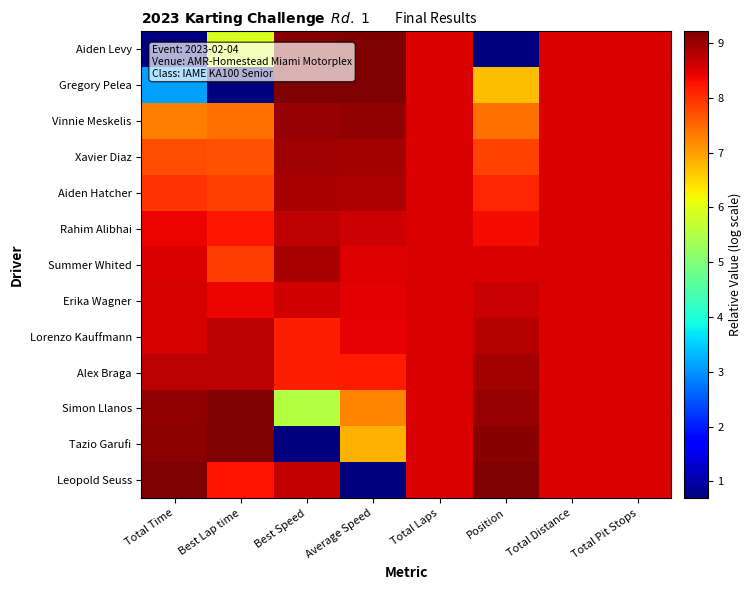

Reading right to left, extract all data points from this chart.

Aiden Levy: Total Pit Stops=8.5	Total Distance=8.5	Position=0.7	Total Laps=8.5	Average Speed=9.2	Best Speed=9.2	Best Lap time=5.9	Total Time=0.7
Gregory Pelea: Total Pit Stops=8.5	Total Distance=8.5	Position=6.7	Total Laps=8.5	Average Speed=9.2	Best Speed=9.2	Best Lap time=0.7	Total Time=3.1
Vinnie Meskelis: Total Pit Stops=8.5	Total Distance=8.5	Position=7.4	Total Laps=8.5	Average Speed=9.0	Best Speed=9.0	Best Lap time=7.4	Total Time=7.3
Xavier Diaz: Total Pit Stops=8.5	Total Distance=8.5	Position=7.8	Total Laps=8.5	Average Speed=8.9	Best Speed=9.0	Best Lap time=7.7	Total Time=7.7
Aiden Hatcher: Total Pit Stops=8.5	Total Distance=8.5	Position=8.1	Total Laps=8.5	Average Speed=8.9	Best Speed=8.9	Best Lap time=7.8	Total Time=8.0
Rahim Alibhai: Total Pit Stops=8.5	Total Distance=8.5	Position=8.3	Total Laps=8.5	Average Speed=8.6	Best Speed=8.7	Best Lap time=8.2	Total Time=8.4
Summer Whited: Total Pit Stops=8.5	Total Distance=8.5	Position=8.5	Total Laps=8.5	Average Speed=8.5	Best Speed=8.9	Best Lap time=7.9	Total Time=8.5
Erika Wagner: Total Pit Stops=8.5	Total Distance=8.5	Position=8.7	Total Laps=8.5	Average Speed=8.5	Best Speed=8.6	Best Lap time=8.4	Total Time=8.6
Lorenzo Kauffmann: Total Pit Stops=8.5	Total Distance=8.5	Position=8.8	Total Laps=8.5	Average Speed=8.4	Best Speed=8.2	Best Lap time=8.8	Total Time=8.6
Alex Braga: Total Pit Stops=8.5	Total Distance=8.5	Position=8.9	Total Laps=8.5	Average Speed=8.2	Best Speed=8.2	Best Lap time=8.8	Total Time=8.8
Simon Llanos: Total Pit Stops=8.5	Total Distance=8.5	Position=9.0	Total Laps=8.5	Average Speed=7.2	Best Speed=5.5	Best Lap time=9.2	Total Time=9.1
Tazio Garufi: Total Pit Stops=8.5	Total Distance=8.5	Position=9.1	Total Laps=8.5	Average Speed=6.8	Best Speed=0.7	Best Lap time=9.2	Total Time=9.1
Leopold Seuss: Total Pit Stops=8.5	Total Distance=8.5	Position=9.2	Total Laps=8.5	Average Speed=0.7	Best Speed=8.7	Best Lap time=8.3	Total Time=9.2